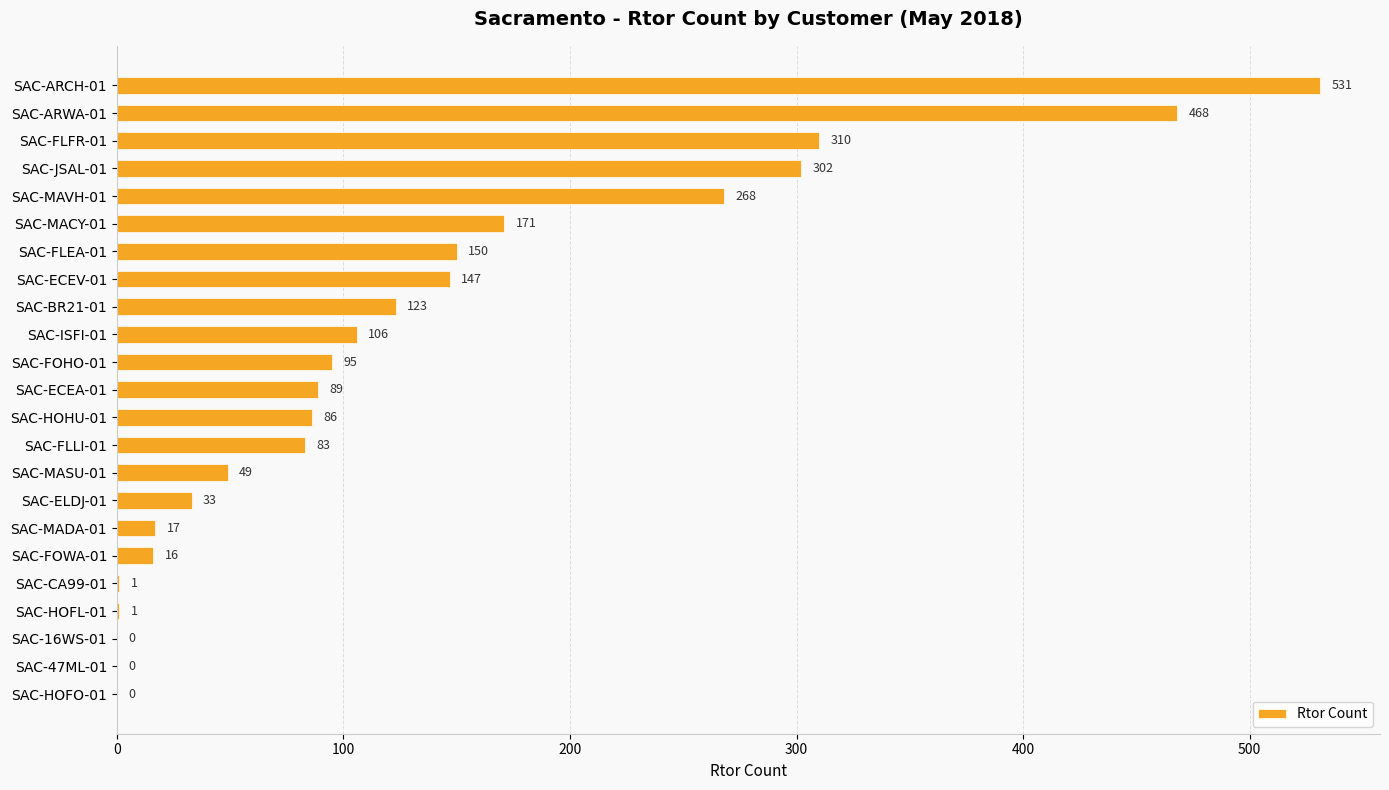

What is the sum of the values at SAC-ARCH-01 and SAC-MADA-01?

548